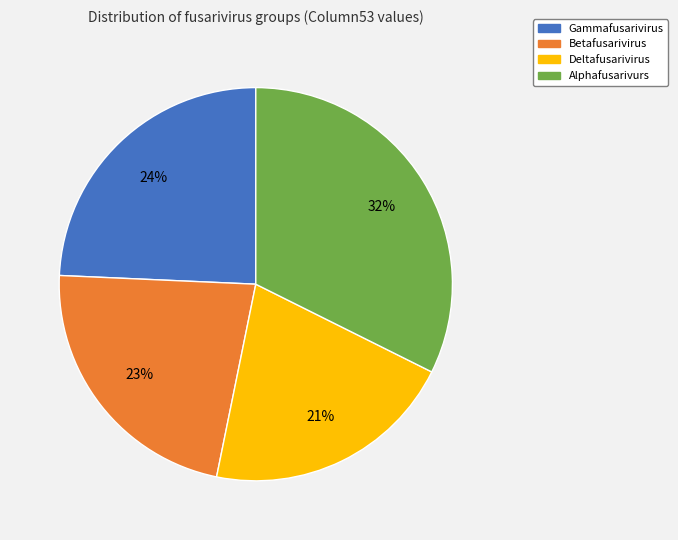

Does any single category account for the majority?

No